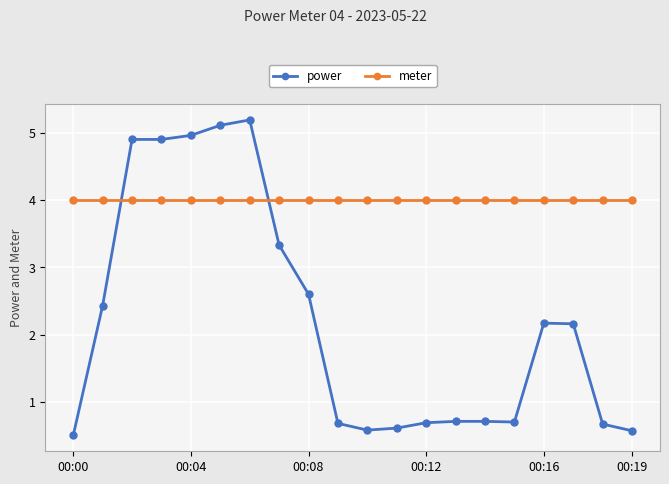

What is the sum of all meter values?

80.0